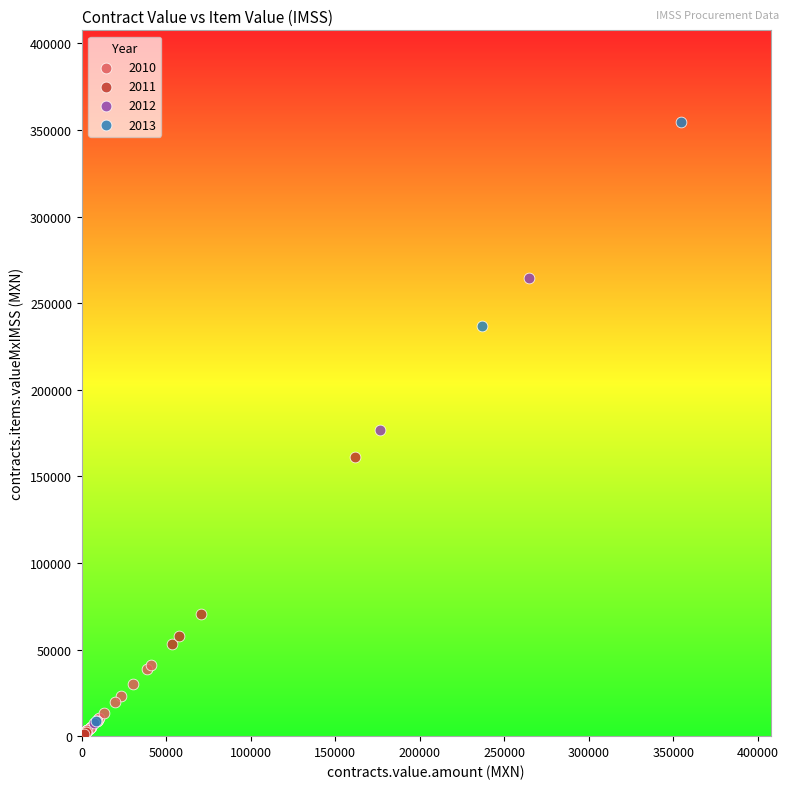

Which series contains the highest Y value?

2013